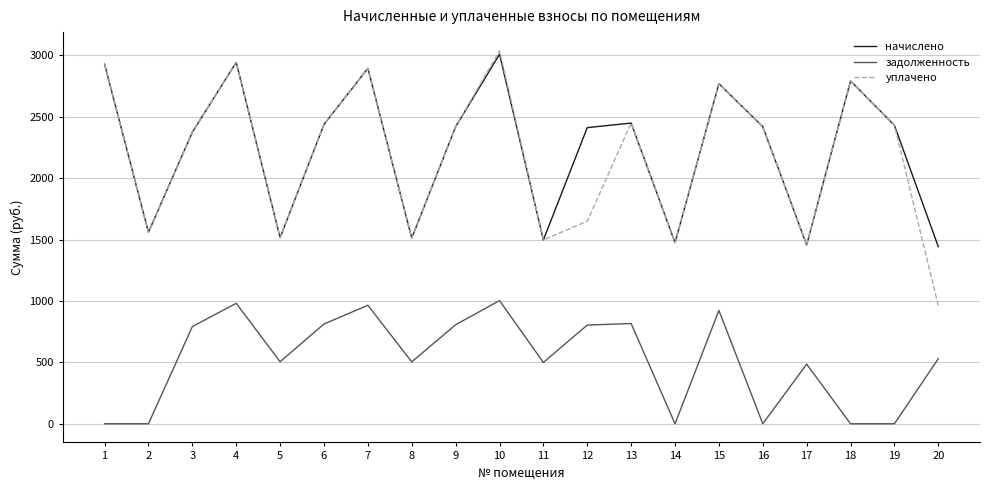

True or false: уплачено has a value of 3995.6 at 19.

False